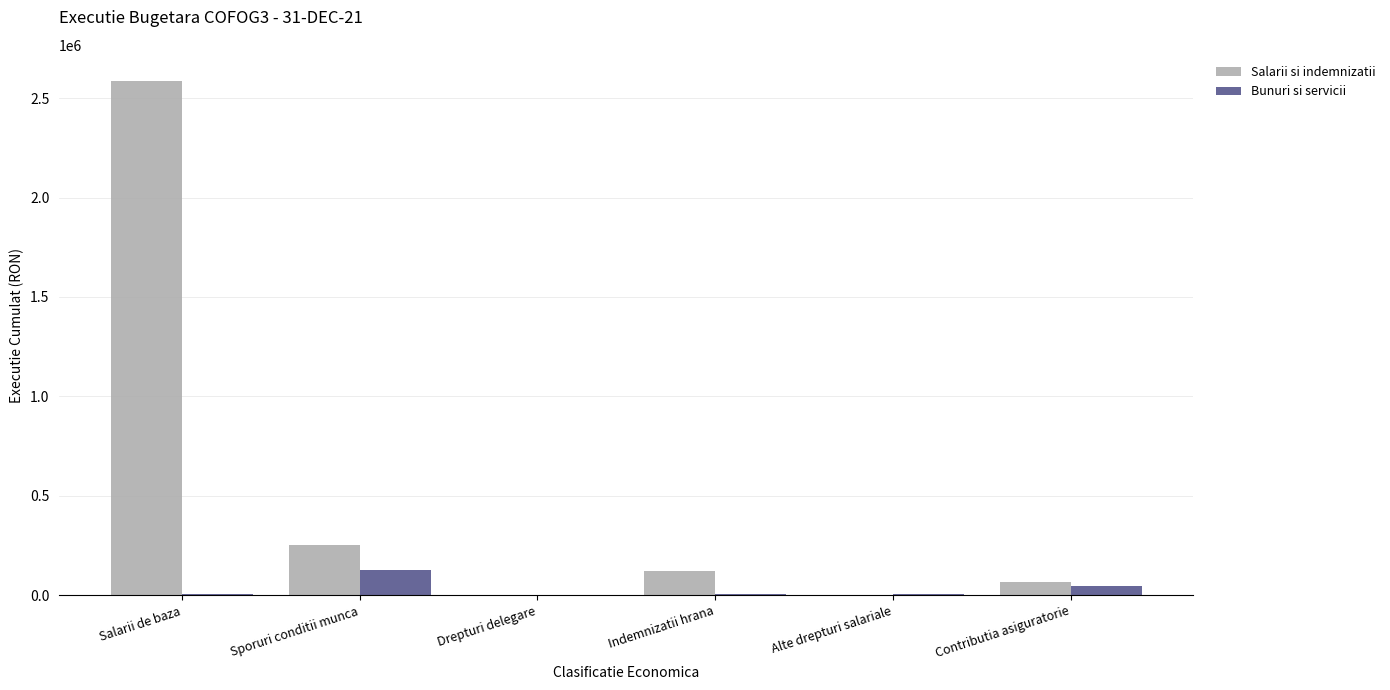

What are all the series names shown in the legend?

Salarii si indemnizatii, Bunuri si servicii